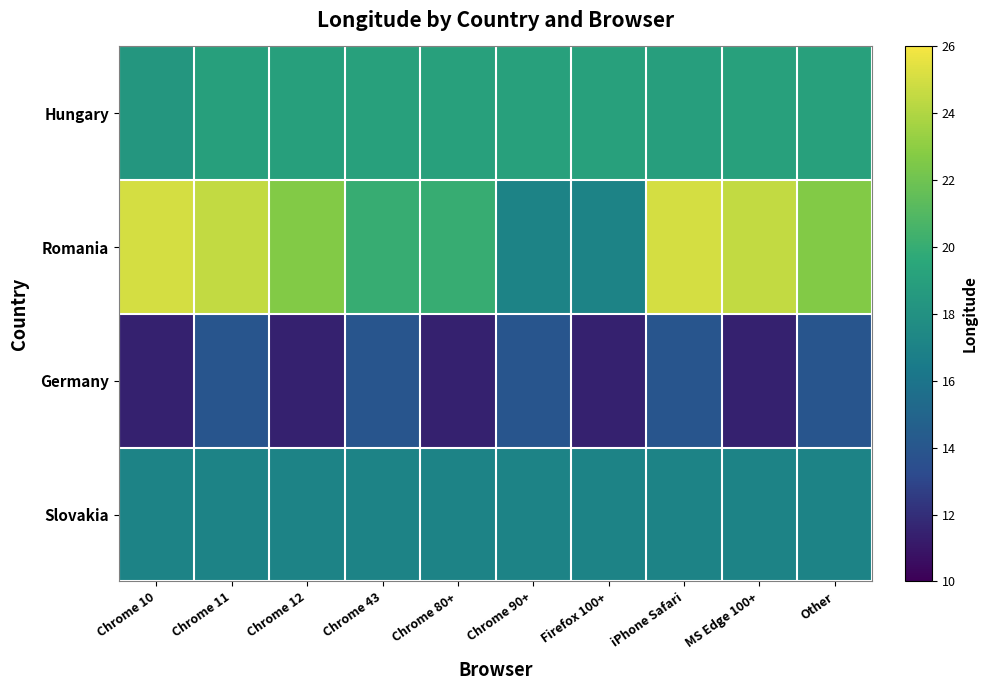

List the series in order of their overall mean, highest first.

Romania, Hungary, Slovakia, Germany